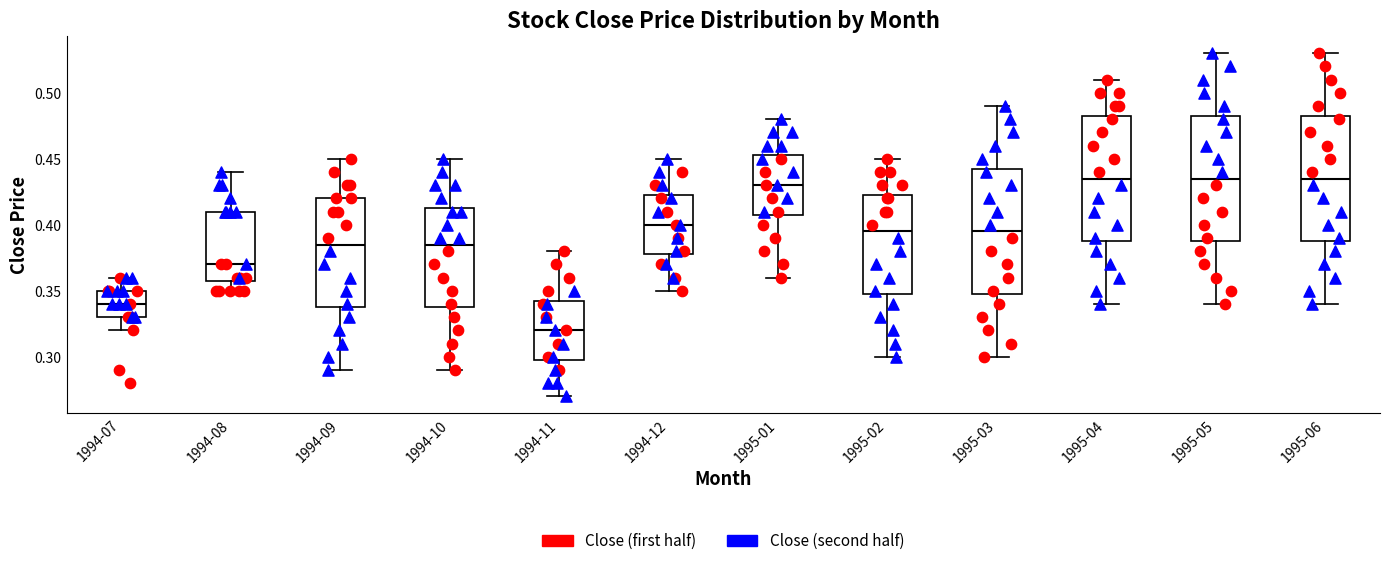

Where is the lower edge of the box for 1995-05 on the y-axis? The values are not printed on the chart, so give them approximately, as read against the axis.

0.390